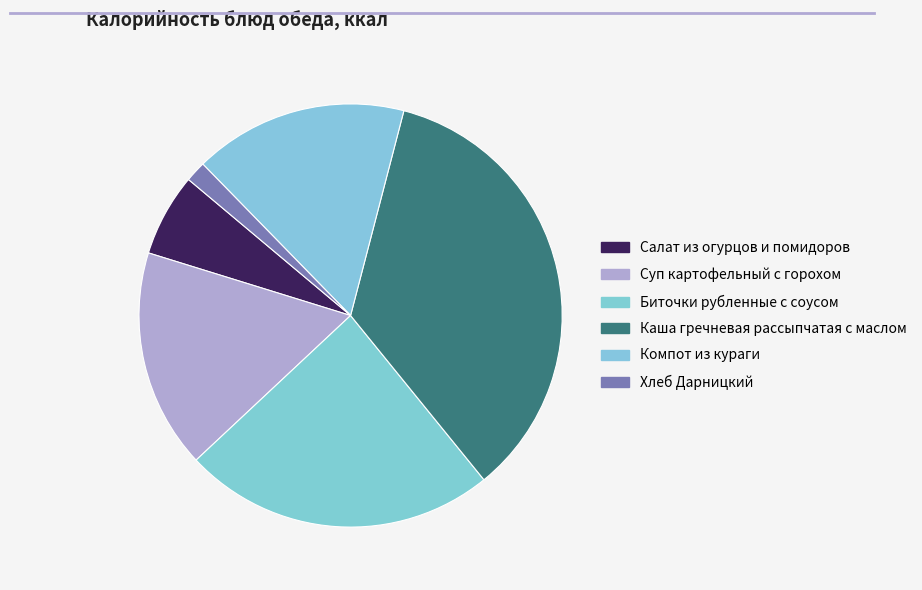

To the nearest percent, what is the combined percentage of Компот из кураги and Хлеб Дарницкий?

18%